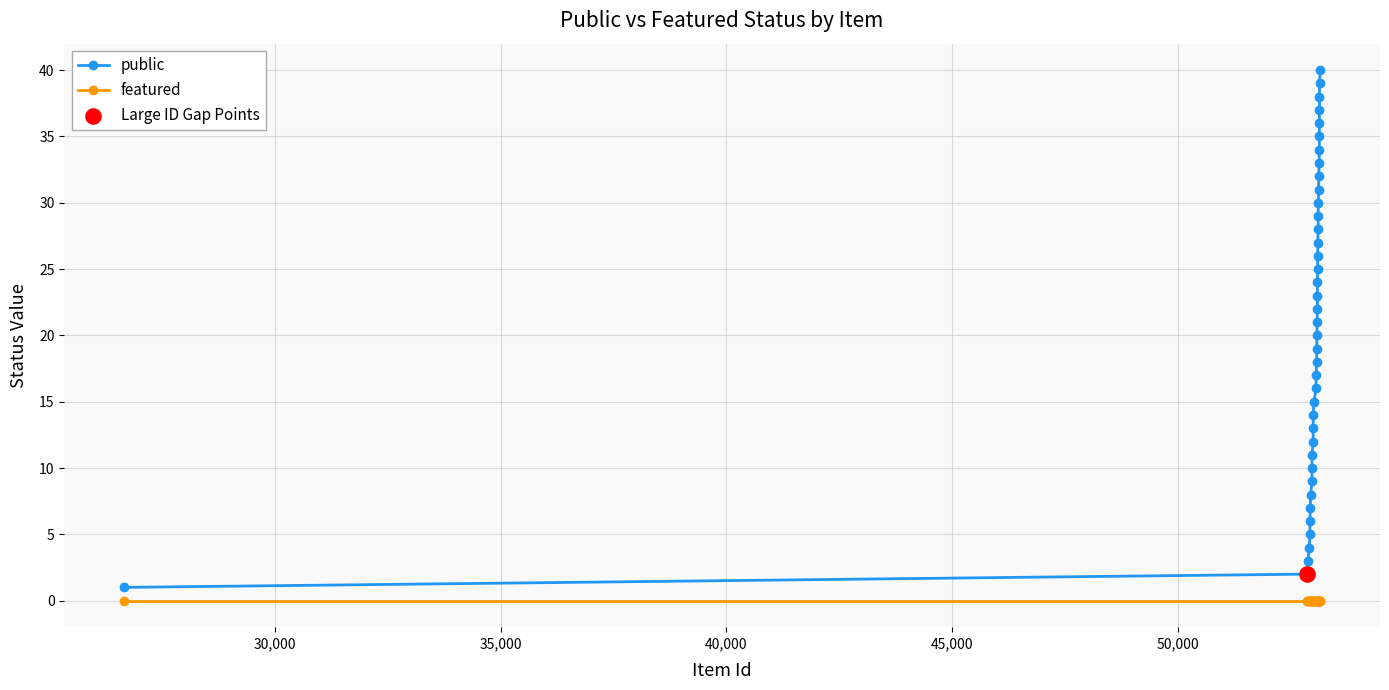

Which series has the largest total across all categories?

public